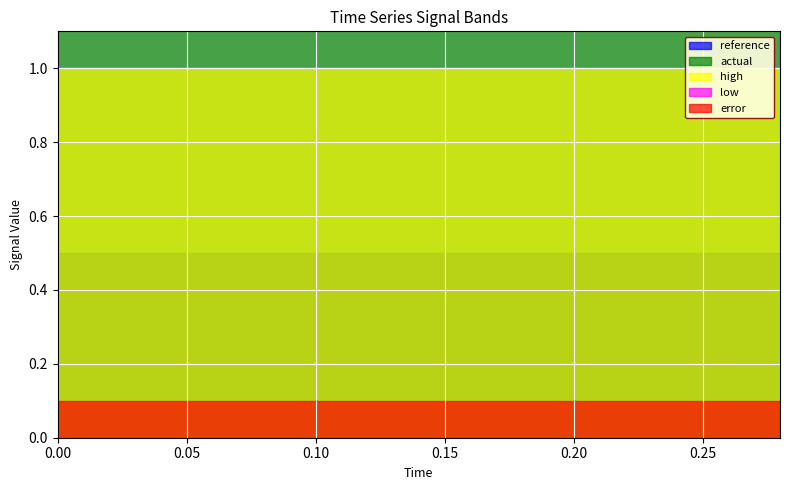

What is the difference between the highest and lowest values at 0.26?

0.4